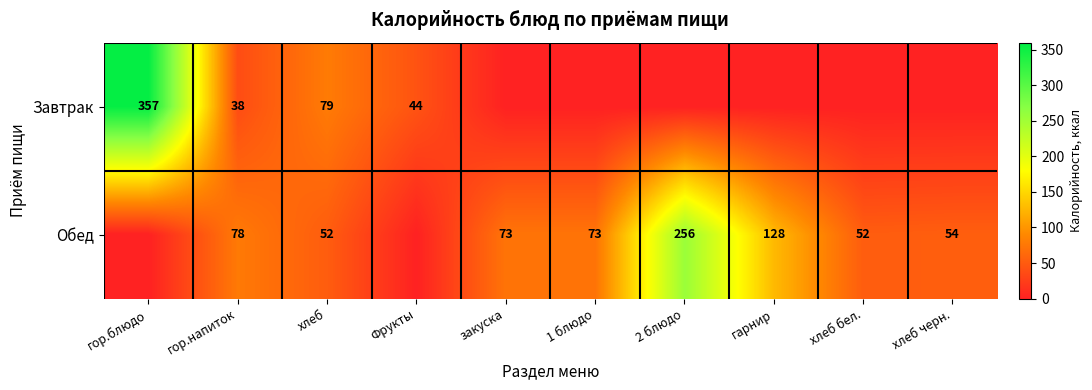

The Обед series shows 52 at хлеб. True or false?

True